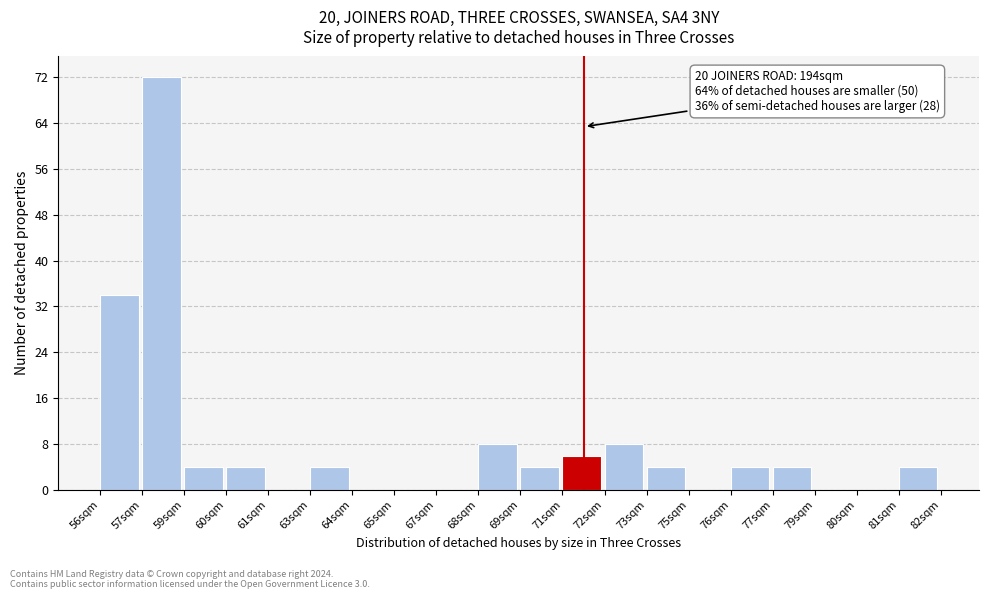

Reading left to right, extract all data points from this chart.

56sqm=34	57sqm=72	59sqm=4	60sqm=4	61sqm=0	63sqm=4	64sqm=0	65sqm=0	67sqm=0	68sqm=8	69sqm=4	71sqm=6	72sqm=8	73sqm=4	75sqm=0	76sqm=4	77sqm=4	79sqm=0	80sqm=0	81sqm=4